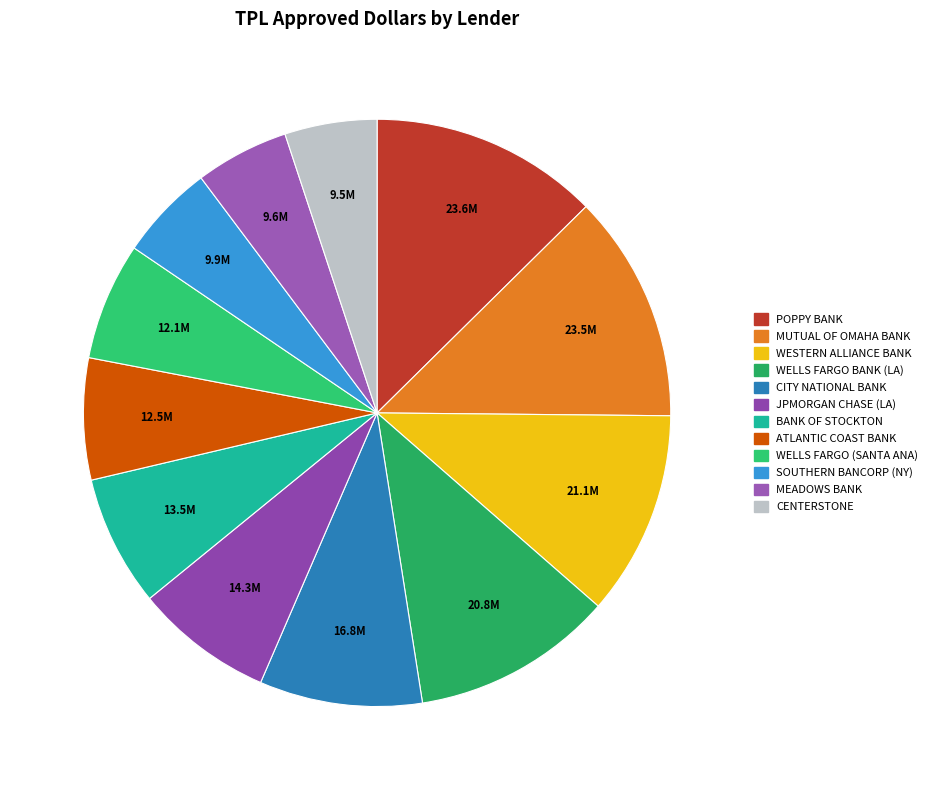

How many segments does this pie chart have?

12